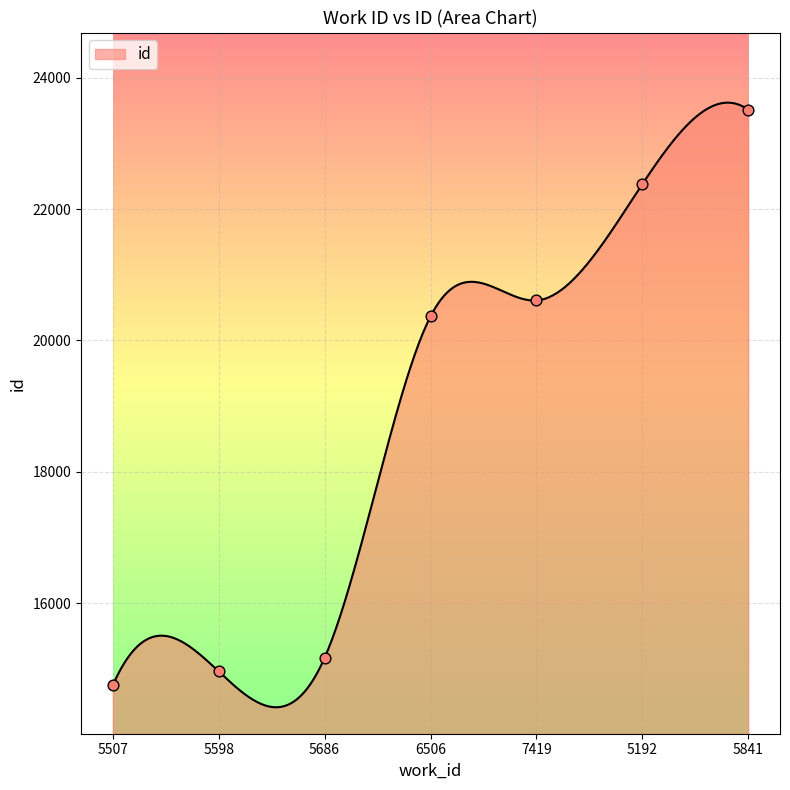

Which has a higher value, 5507 or 7419?

7419